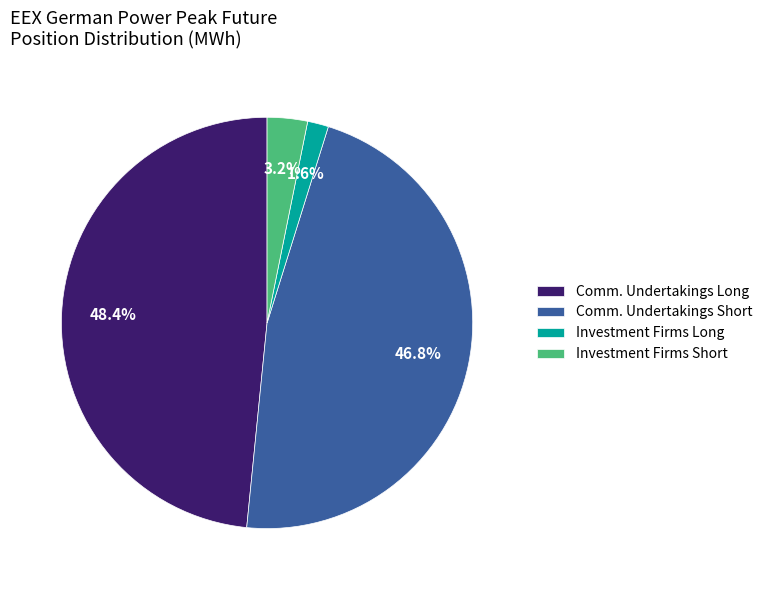

What is the total percentage of Comm. Undertakings Short and Investment Firms Long?

48.4%